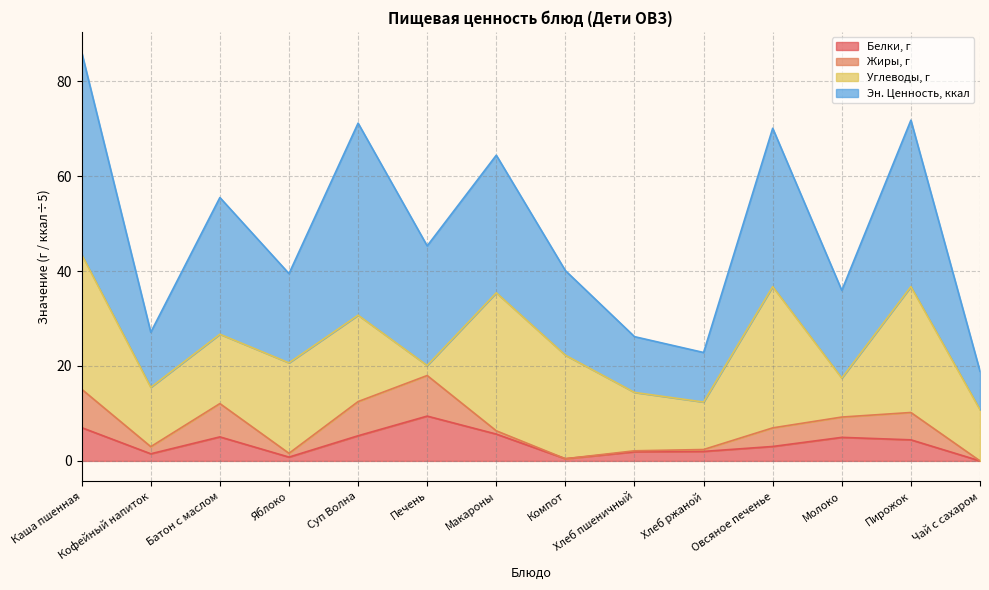

At which label does Белки, г reach its peak?

Печень